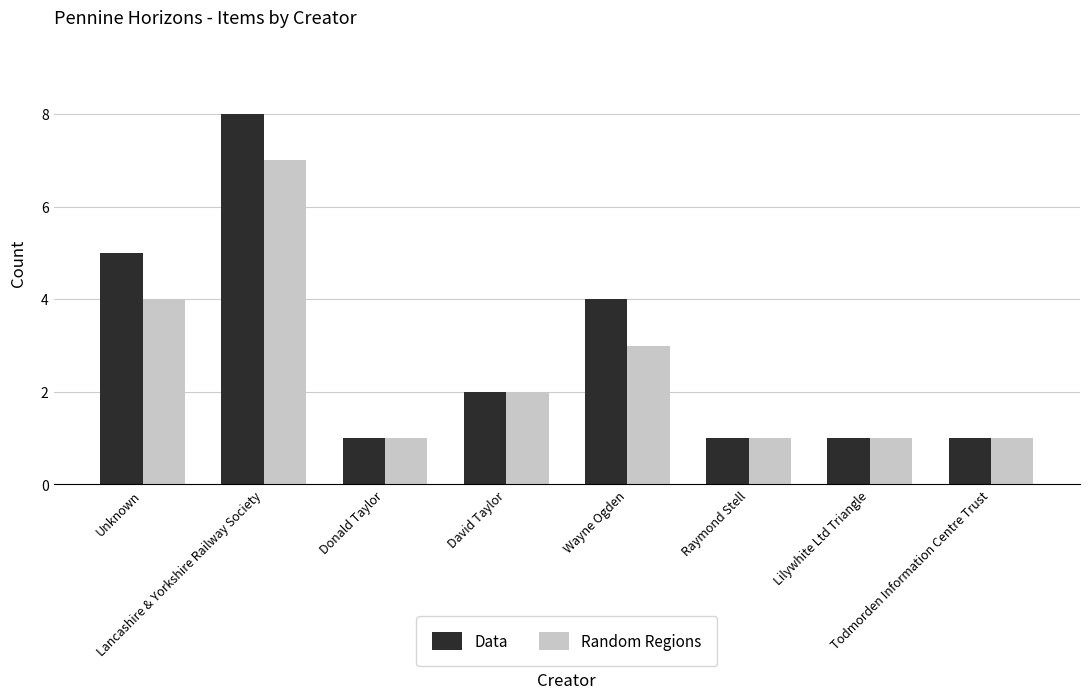

Where does the Random Regions series first go above 2?

Unknown